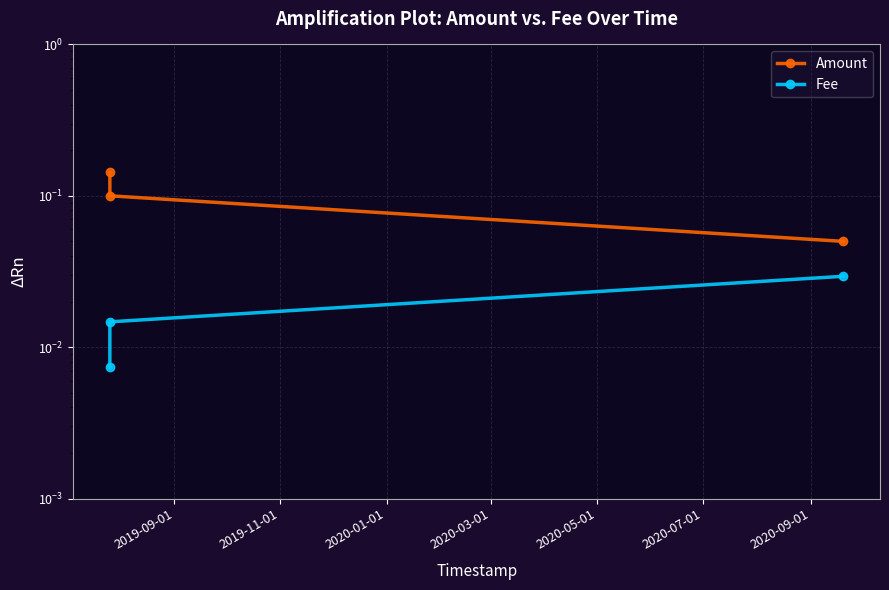

The Fee series shows 0.0 at 2019-09-01. True or false?

False